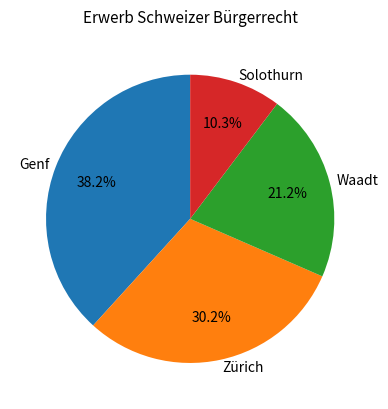

Count the number of slices in the pie.

4